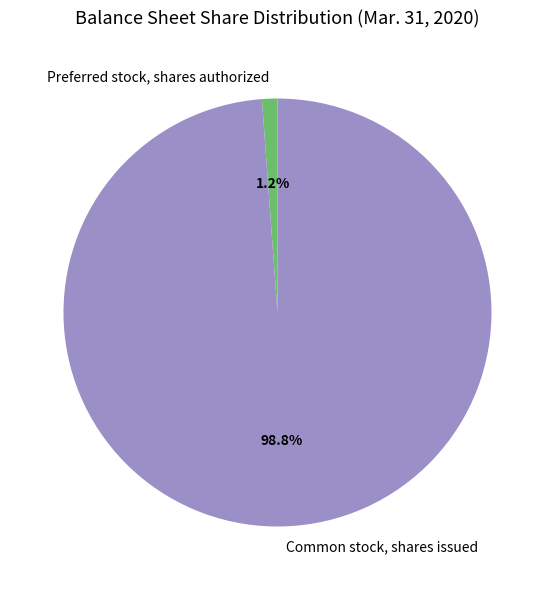

Do Preferred stock, shares authorized and Common stock, shares issued together represent more than half of the pie?

Yes